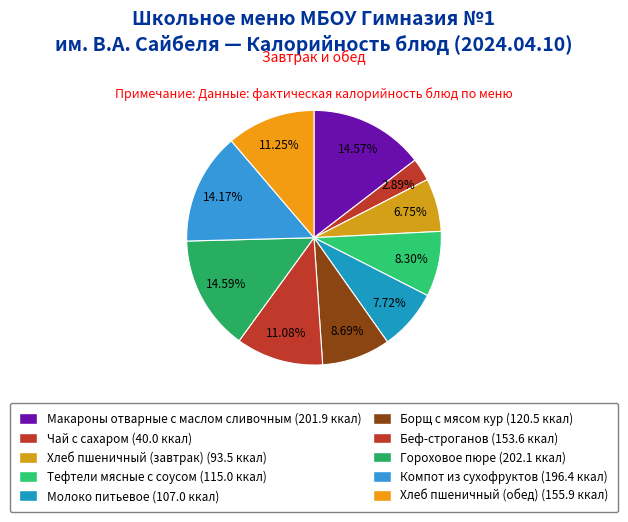

How many slices are in this pie chart?

10